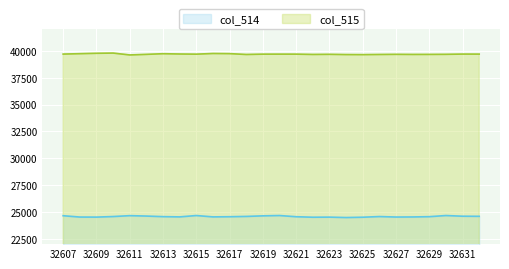

At which label does col_515 first exceed 39687?

32607